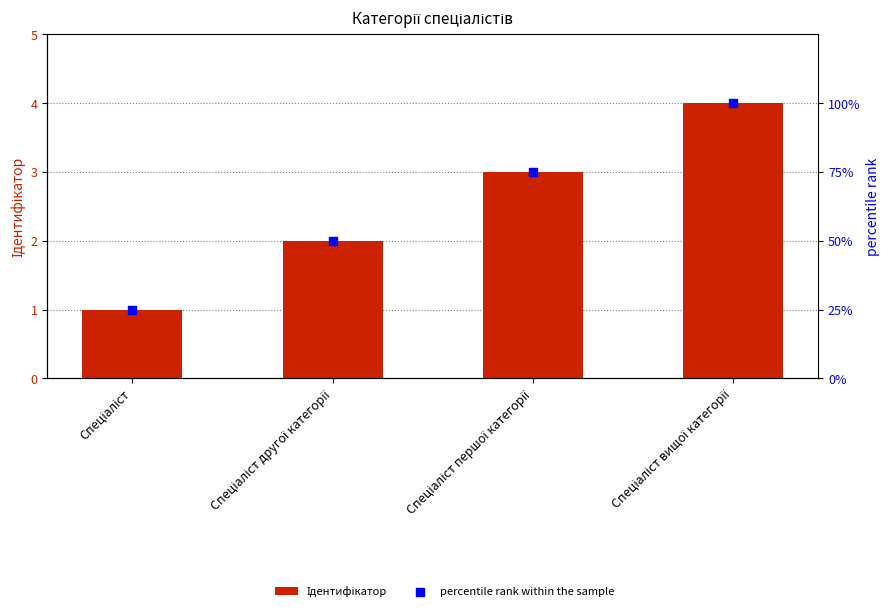

Which series reaches the maximum Y coordinate?

percentile rank within the sample